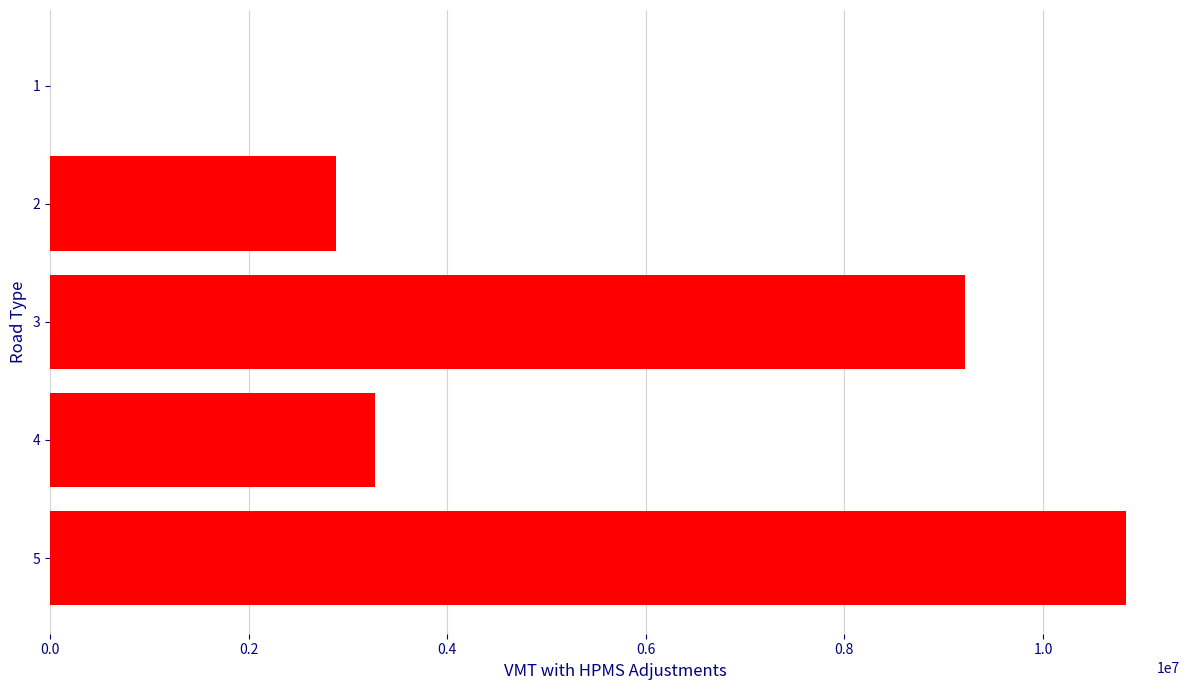

What is the maximum value shown in the chart?

10837649